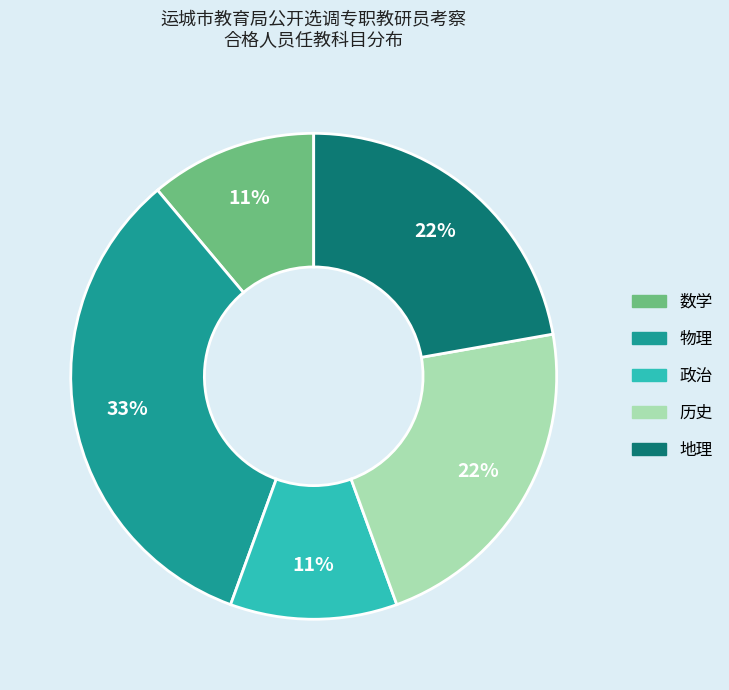

Which has a higher value, 数学 or 地理?

地理